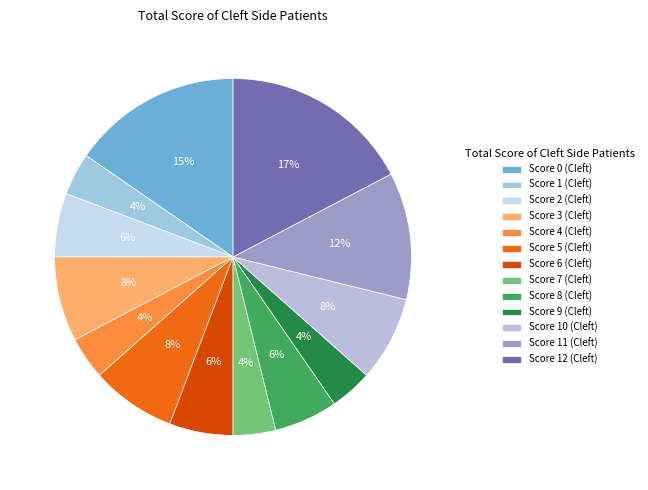

To the nearest percent, what is the average slice percentage?

8%